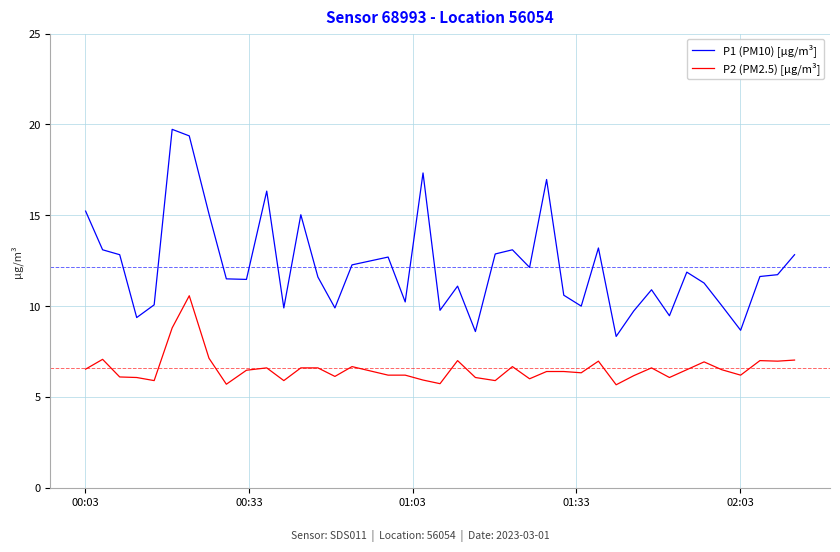

Rank the series by their average value, from lowest to highest.

P2 (PM2.5) [µg/m³], P1 (PM10) [µg/m³]